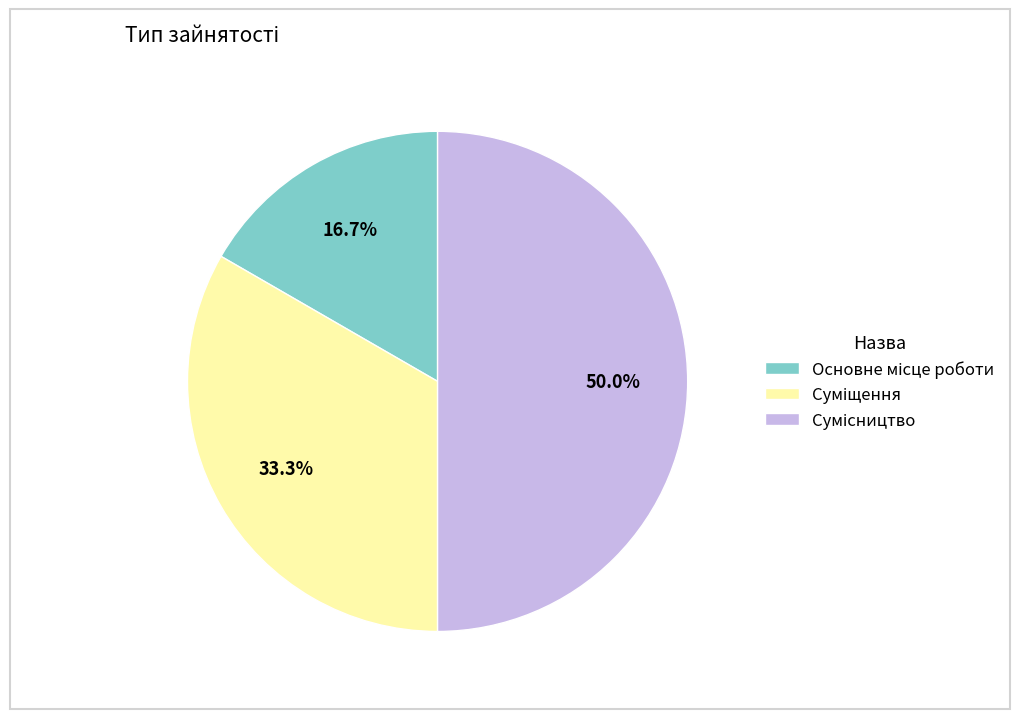

What is the largest slice in the pie chart?

Сумісництво